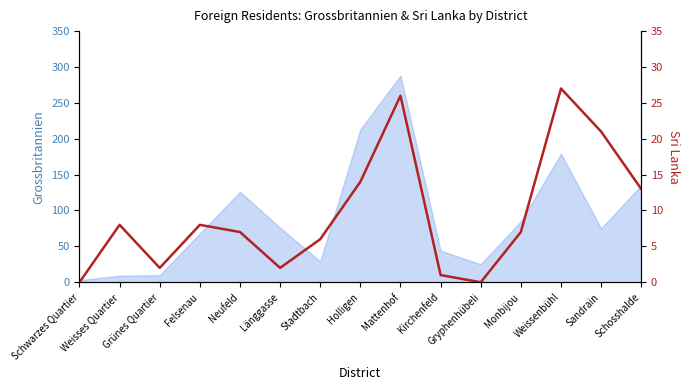

How many values are above zero?

13